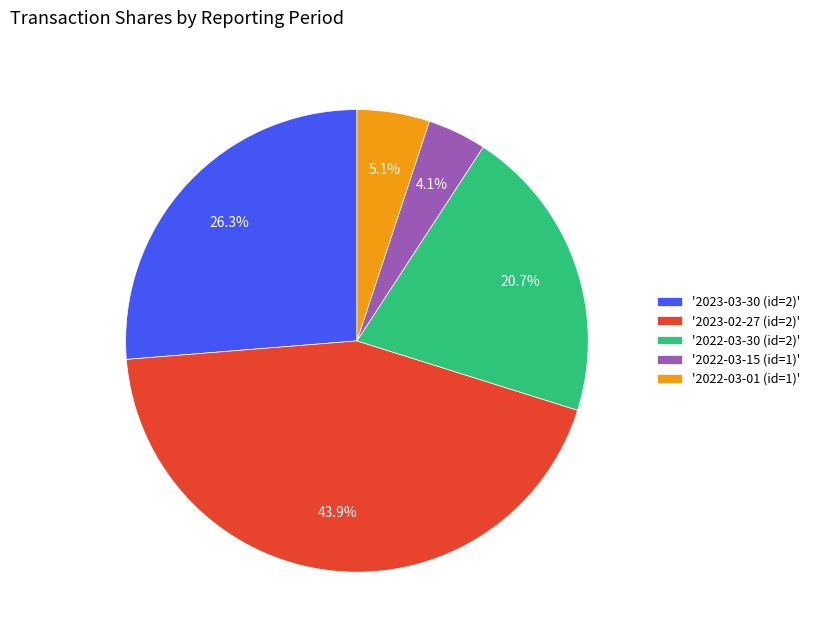

Is the sum of '2023-02-27 (id=2)' and '2022-03-30 (id=2)' greater than half?

Yes